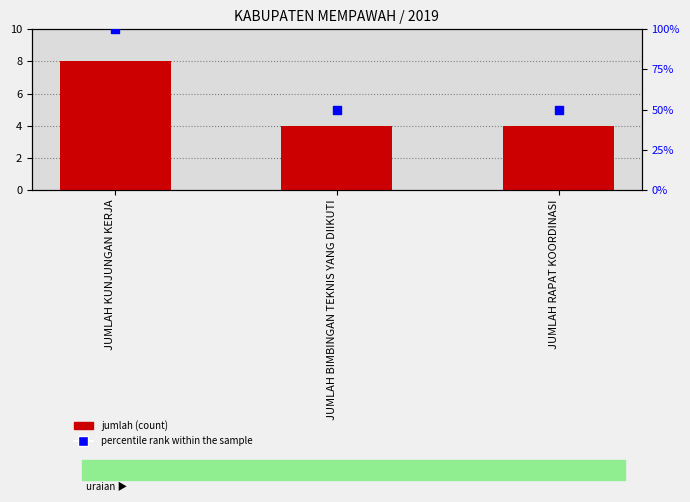

What are all the series names shown in the legend?

jumlah, percentile rank within the sample